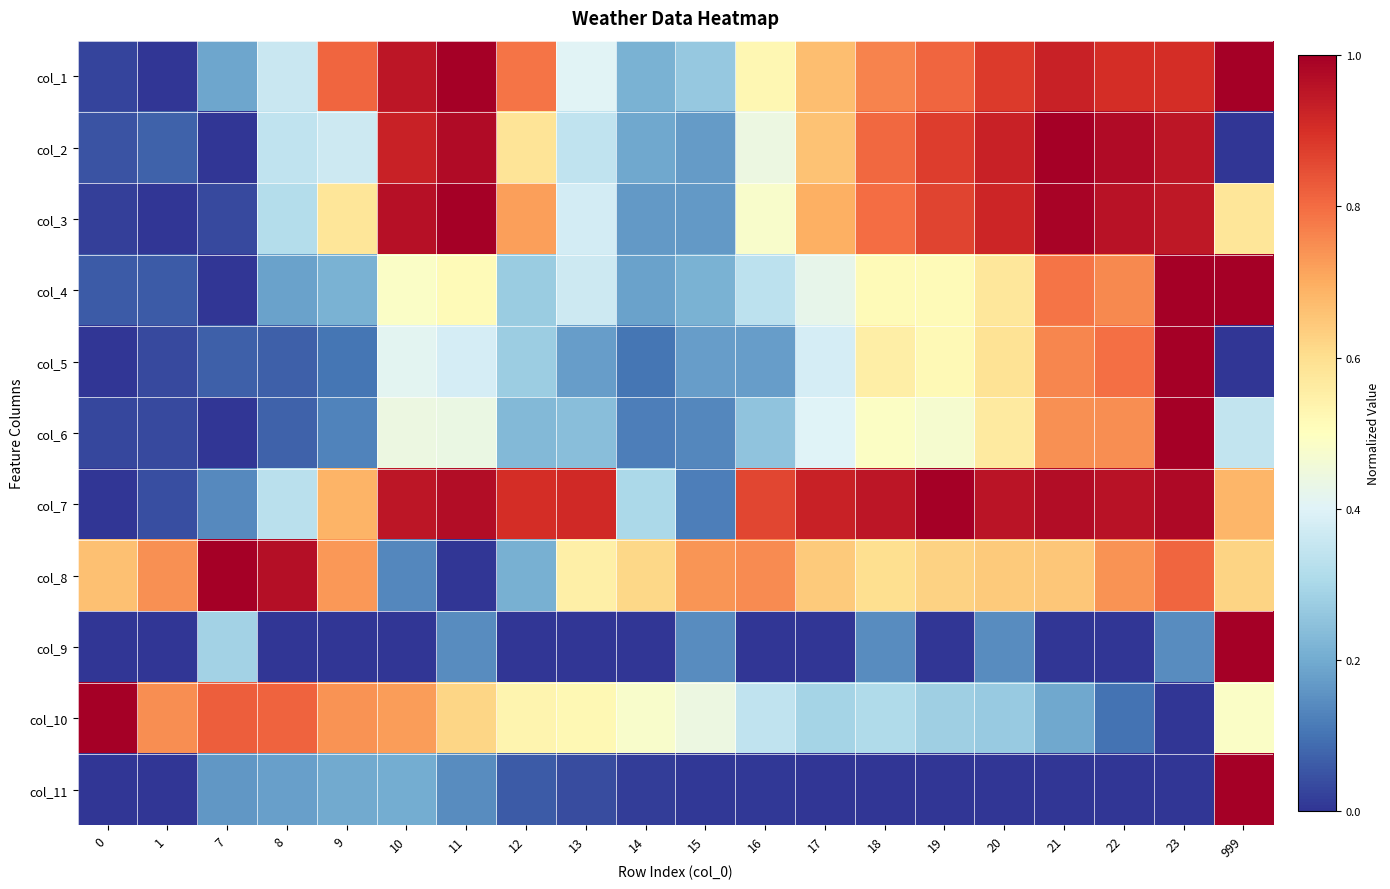

Reading right to left, list all the values displayed in this chart.

col_1: 999=1.0	23=0.9	22=0.9	21=0.9	20=0.9	19=0.8	18=0.8	17=0.7	16=0.5	15=0.3	14=0.2	13=0.4	12=0.8	11=1.0	10=1.0	9=0.8	8=0.4	7=0.2	1=0.0	0=0.0
col_2: 999=0.0	23=1.0	22=1.0	21=1.0	20=0.9	19=0.9	18=0.8	17=0.7	16=0.4	15=0.2	14=0.2	13=0.3	12=0.6	11=1.0	10=0.9	9=0.4	8=0.3	7=0.0	1=0.1	0=0.0
col_3: 999=0.6	23=0.9	22=1.0	21=1.0	20=0.9	19=0.9	18=0.8	17=0.7	16=0.5	15=0.2	14=0.2	13=0.4	12=0.7	11=1.0	10=1.0	9=0.6	8=0.3	7=0.0	1=0.0	0=0.0
col_4: 999=1.0	23=1.0	22=0.8	21=0.8	20=0.6	19=0.5	18=0.5	17=0.4	16=0.3	15=0.2	14=0.2	13=0.4	12=0.3	11=0.5	10=0.5	9=0.2	8=0.2	7=0.0	1=0.1	0=0.1
col_5: 999=0.0	23=1.0	22=0.8	21=0.8	20=0.6	19=0.5	18=0.6	17=0.4	16=0.2	15=0.2	14=0.1	13=0.2	12=0.3	11=0.4	10=0.4	9=0.1	8=0.1	7=0.1	1=0.0	0=0.0
col_6: 999=0.3	23=1.0	22=0.7	21=0.7	20=0.6	19=0.5	18=0.5	17=0.4	16=0.3	15=0.1	14=0.1	13=0.2	12=0.2	11=0.4	10=0.4	9=0.1	8=0.1	7=0.0	1=0.0	0=0.0
col_7: 999=0.7	23=1.0	22=1.0	21=1.0	20=1.0	19=1.0	18=1.0	17=0.9	16=0.9	15=0.1	14=0.3	13=0.9	12=0.9	11=1.0	10=0.9	9=0.7	8=0.3	7=0.1	1=0.0	0=0.0
col_8: 999=0.6	23=0.8	22=0.7	21=0.7	20=0.6	19=0.6	18=0.6	17=0.6	16=0.8	15=0.7	14=0.6	13=0.5	12=0.2	11=0.0	10=0.1	9=0.7	8=1.0	7=1.0	1=0.7	0=0.7
col_9: 999=1.0	23=0.1	22=0.0	21=0.0	20=0.1	19=0.0	18=0.1	17=0.0	16=0.0	15=0.1	14=0.0	13=0.0	12=0.0	11=0.1	10=0.0	9=0.0	8=0.0	7=0.3	1=0.0	0=0.0
col_10: 999=0.5	23=0.0	22=0.1	21=0.2	20=0.3	19=0.3	18=0.3	17=0.3	16=0.3	15=0.4	14=0.5	13=0.5	12=0.5	11=0.6	10=0.7	9=0.7	8=0.8	7=0.8	1=0.7	0=1.0
col_11: 999=1.0	23=0.0	22=0.0	21=0.0	20=0.0	19=0.0	18=0.0	17=0.0	16=0.0	15=0.0	14=0.0	13=0.0	12=0.1	11=0.1	10=0.2	9=0.2	8=0.2	7=0.2	1=0.0	0=0.0